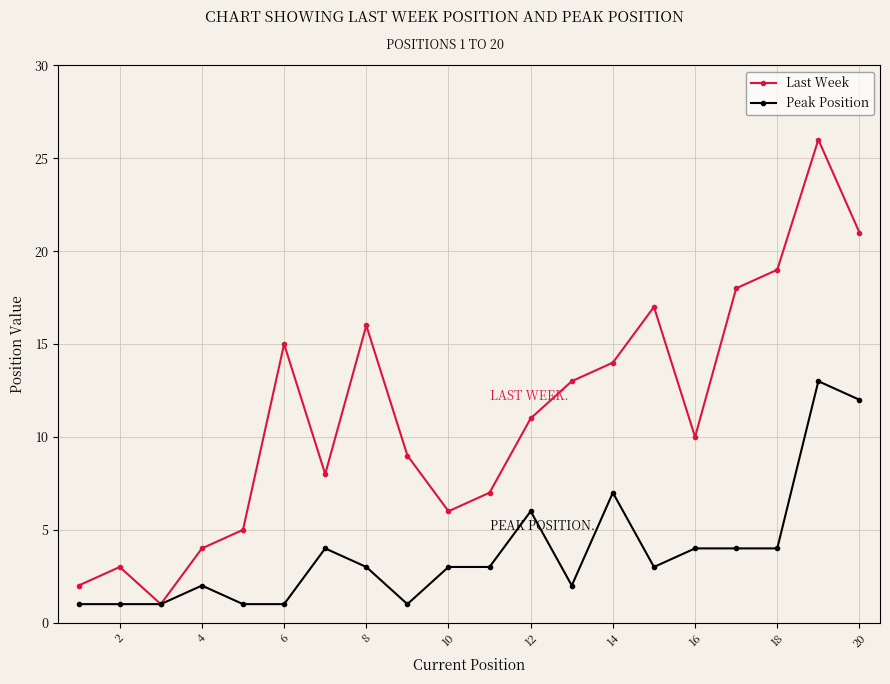

What is the value of the Last Week point at the 12th from the left?

11